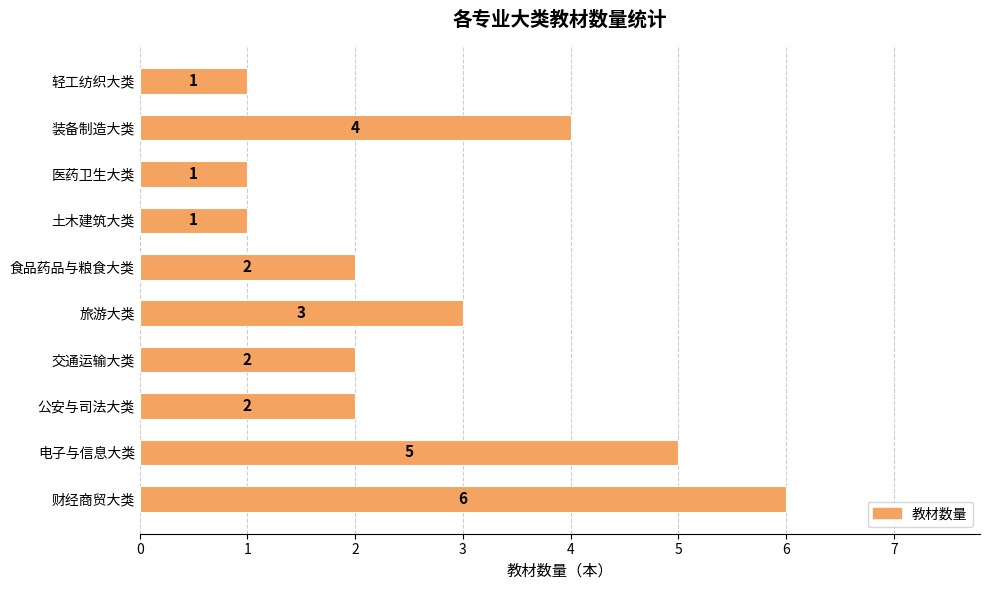

The value at 旅游大类 is 1. True or false?

False